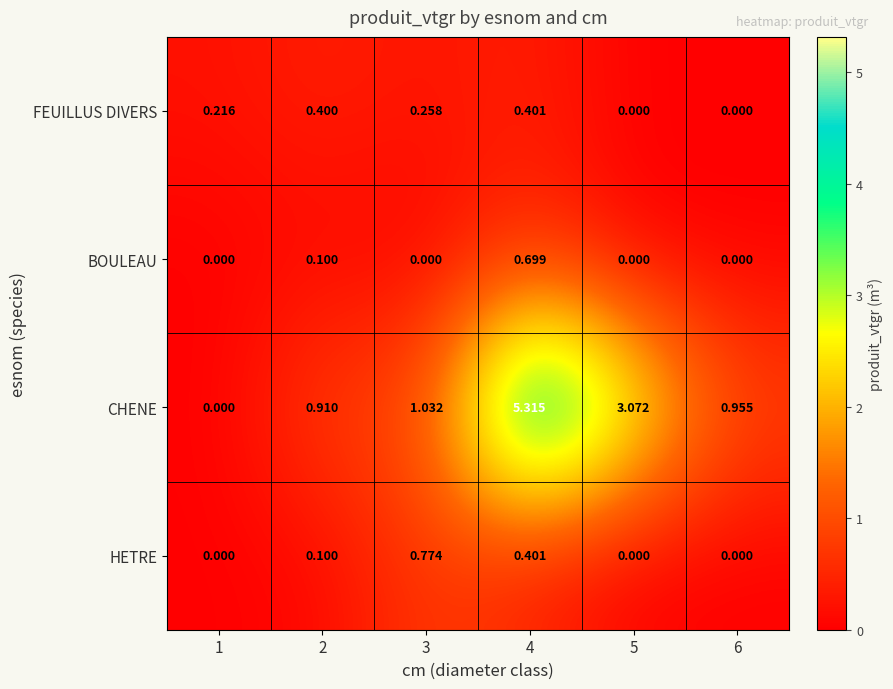

Rank the series by their maximum value, from lowest to highest.

FEUILLUS DIVERS, BOULEAU, HETRE, CHENE